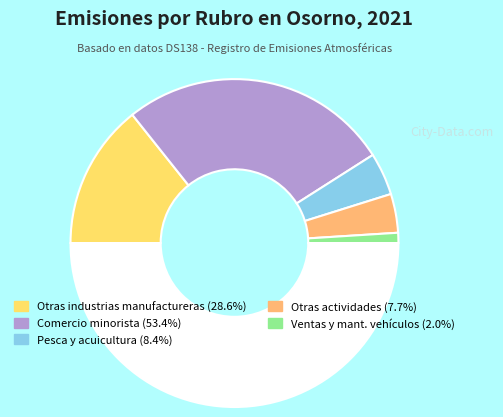

Which slice is the smallest?

Ventas y mantención de vehículos automotores